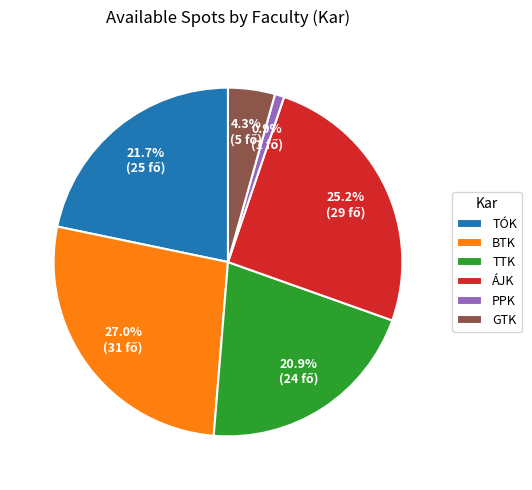

Which slice is the smallest?

PPK